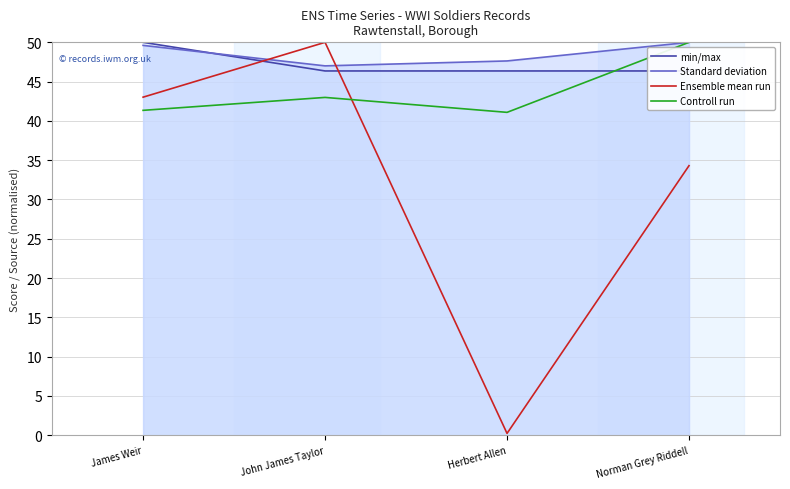

Which series has the largest range (max minus min)?

Ensemble mean run